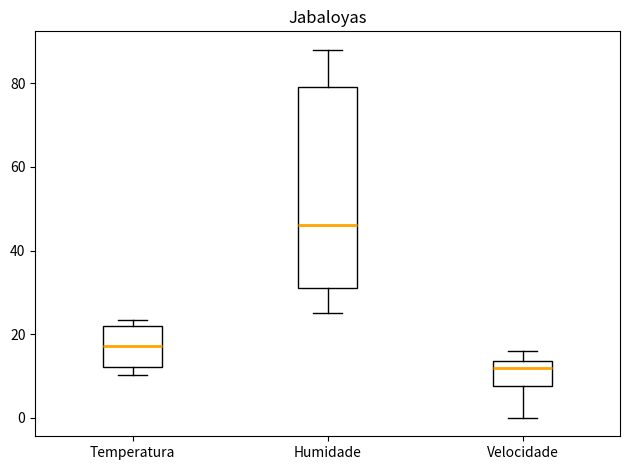

Where does the median line of the box for Temperatura sit on the y-axis? The values are not printed on the chart, so give them approximately, as read against the axis.

18